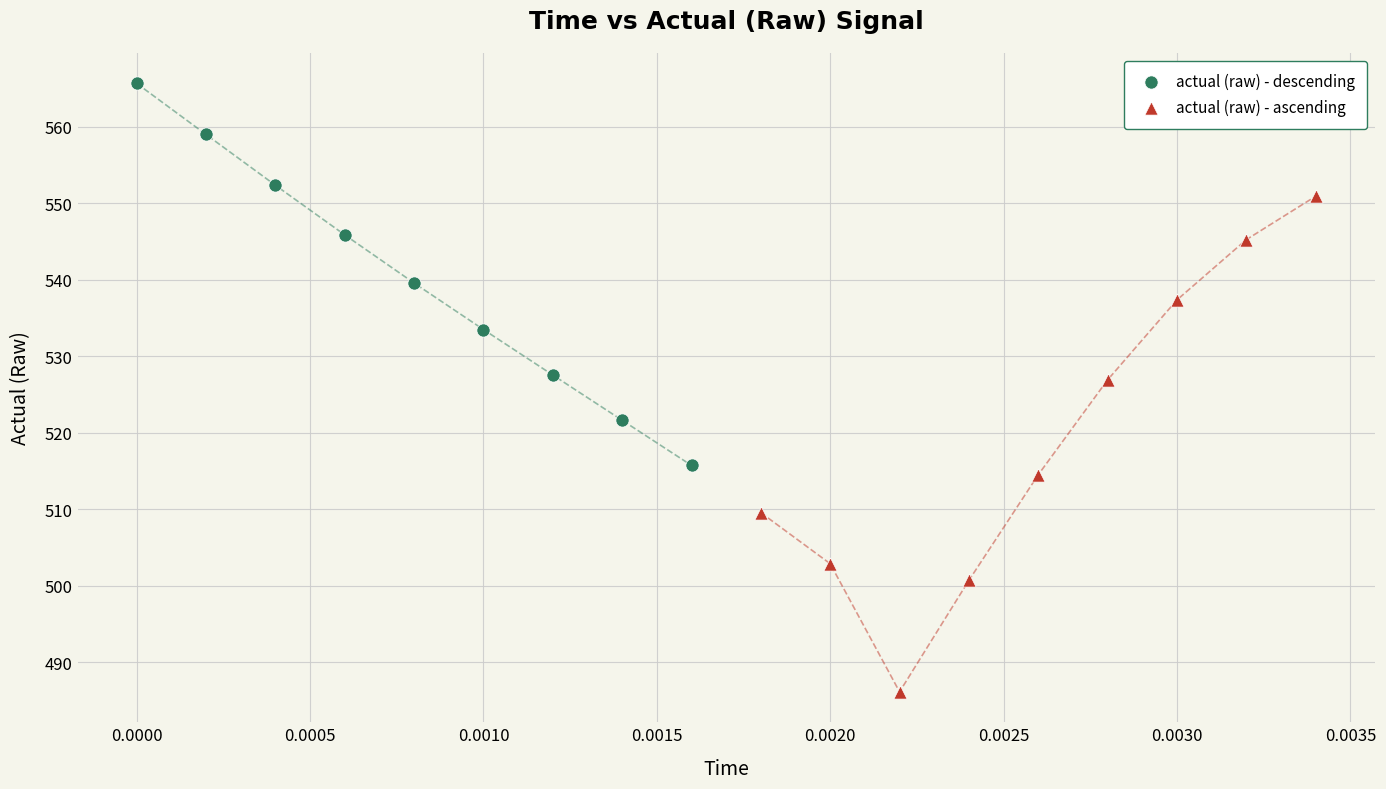

Which series has the widest spread of Y values?

actual (raw) - ascending